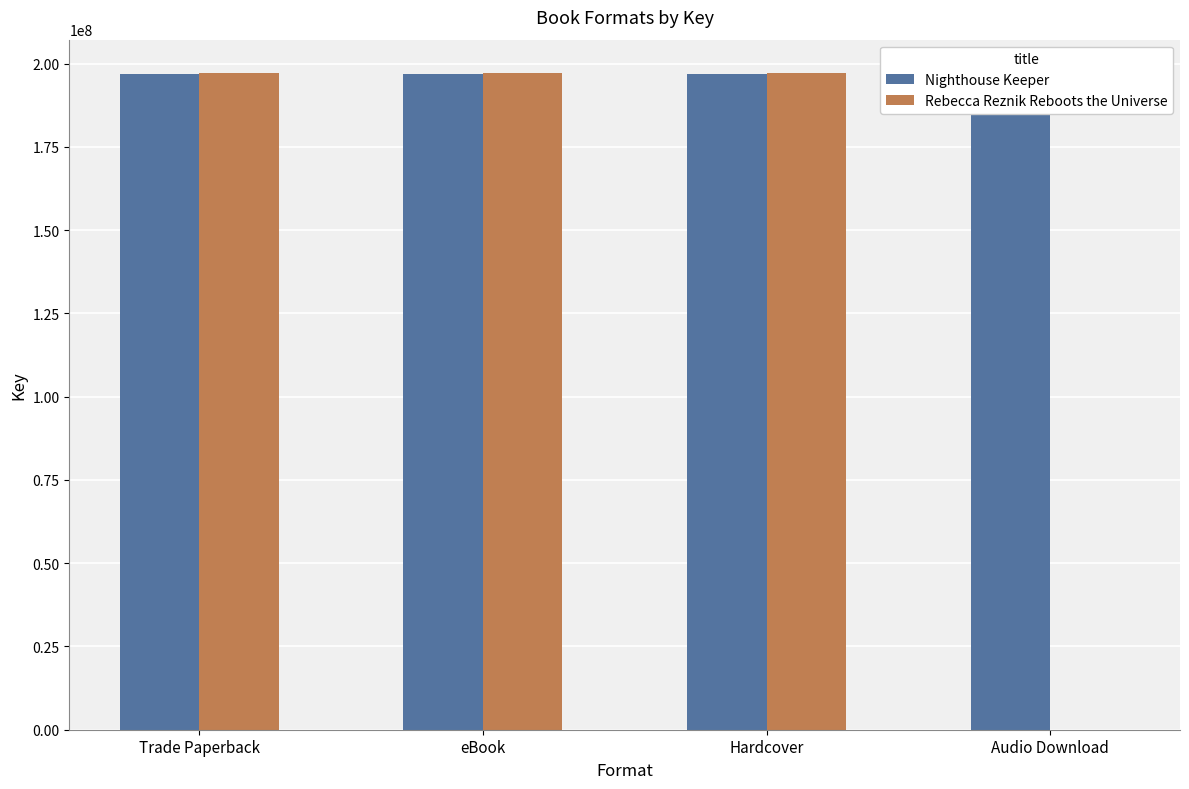

Is the value of Nighthouse Keeper at Hardcover greater than the value of Rebecca Reznik Reboots the Universe at Trade Paperback?

No